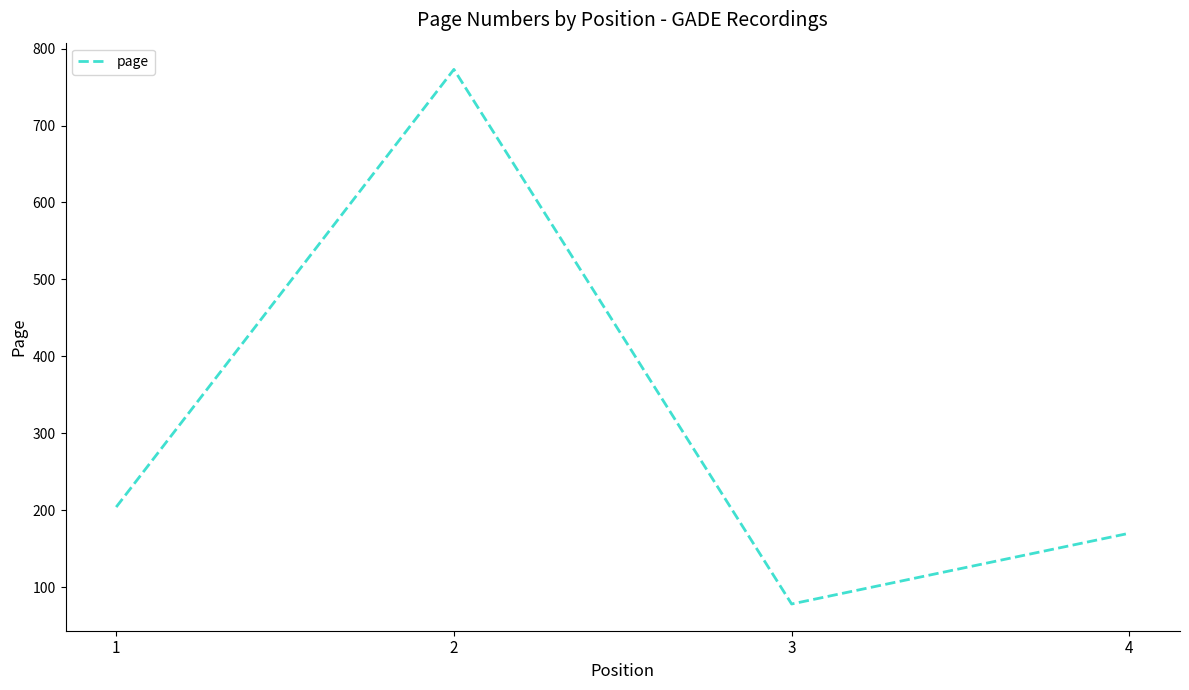

True or false: the data shows 78 at 3.

True